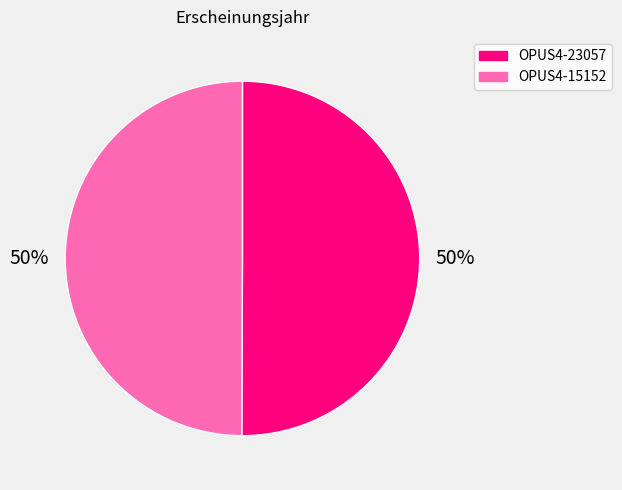

What is the ratio of the value at OPUS4-15152 to the value at OPUS4-23057?

1.0